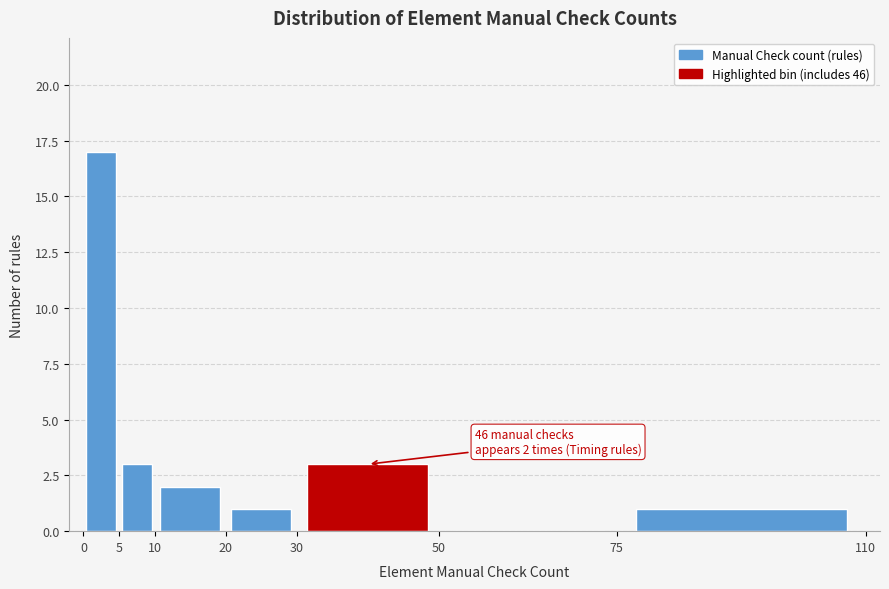

Over which range of the x-axis is the bar tallest?

0 to 5